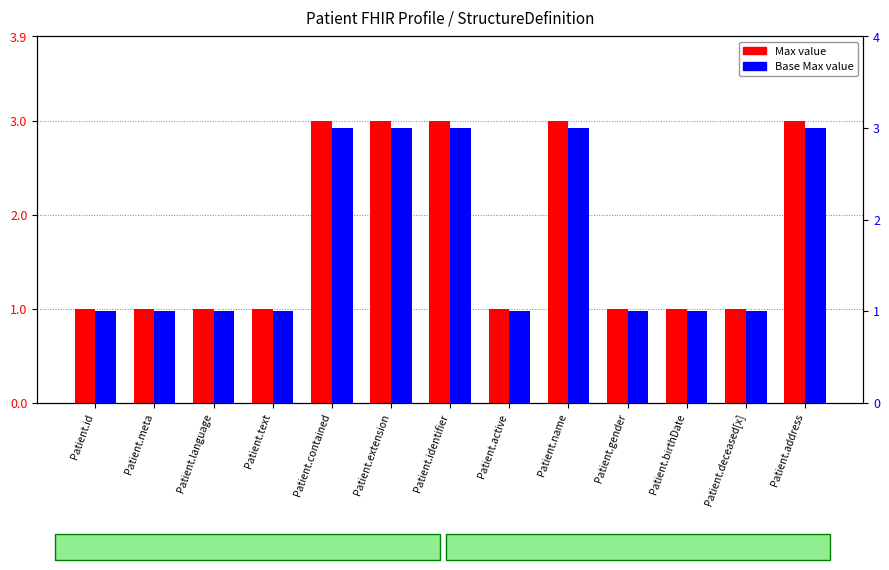

At which category is the sum across all series the highest?

Patient.contained